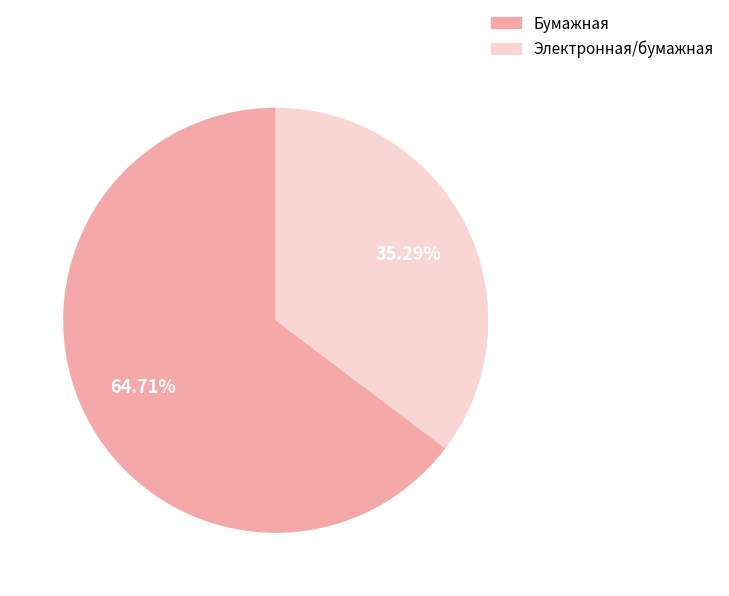

Approximately how many times larger is the value at Электронная/бумажная compared to Бумажная?

0.5